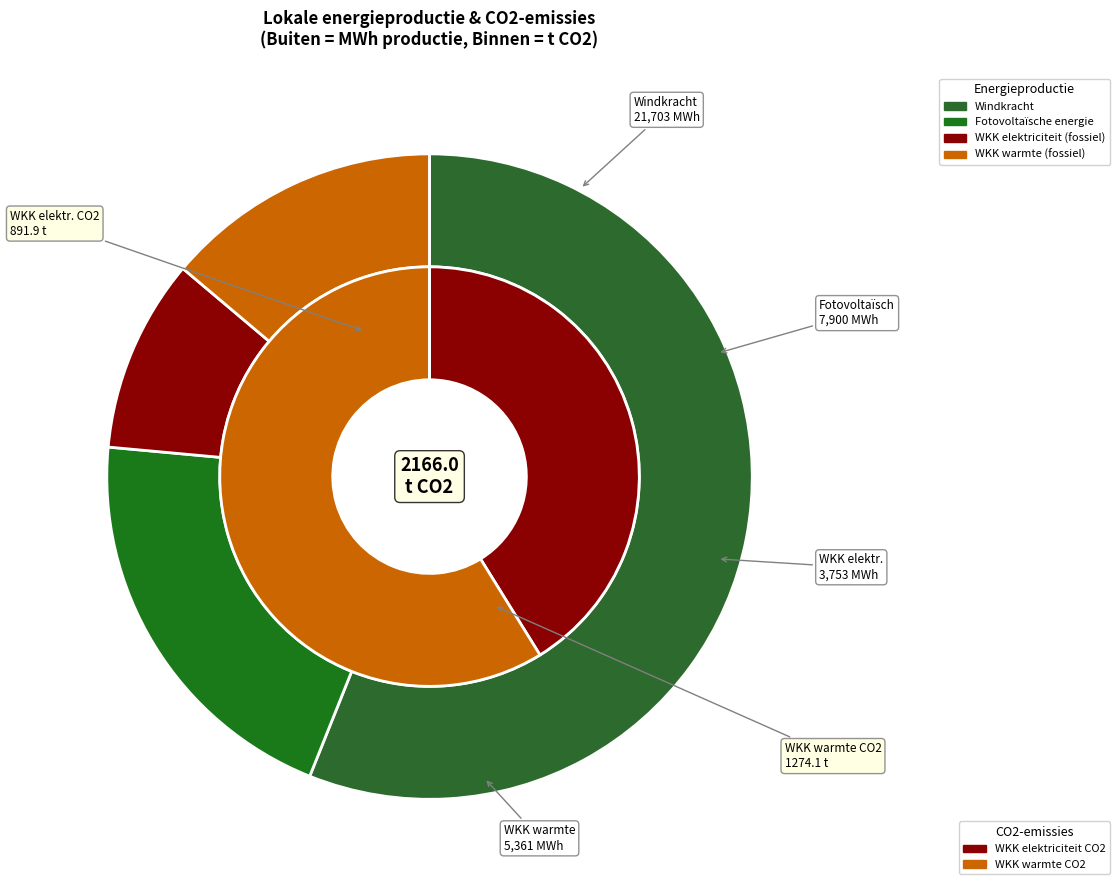

How many segments does this pie chart have?

6